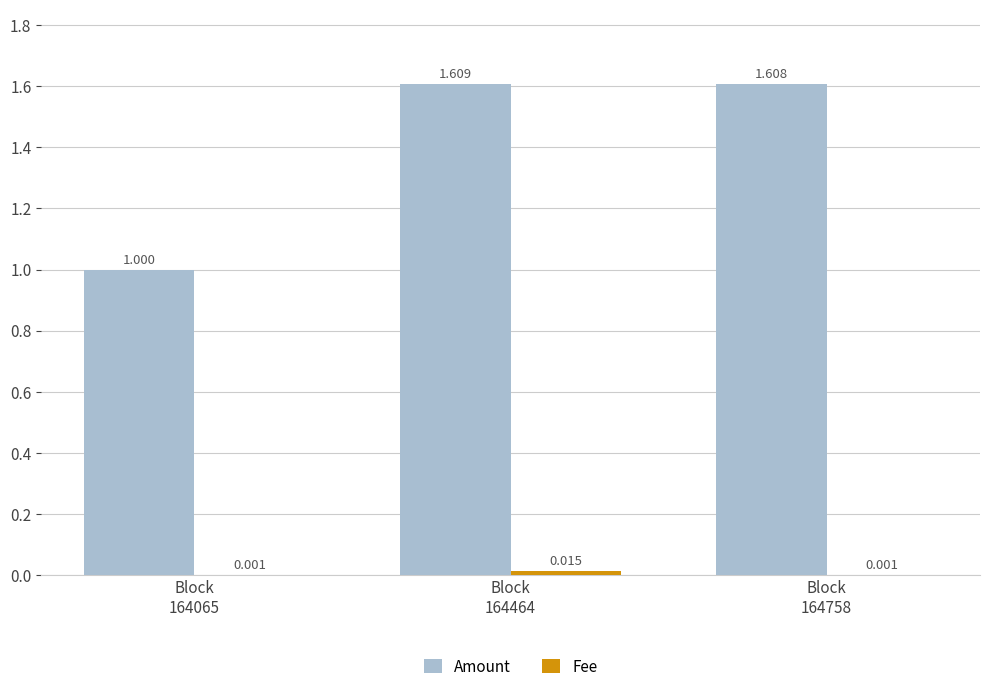

How many values in the Amount series exceed 1?

2